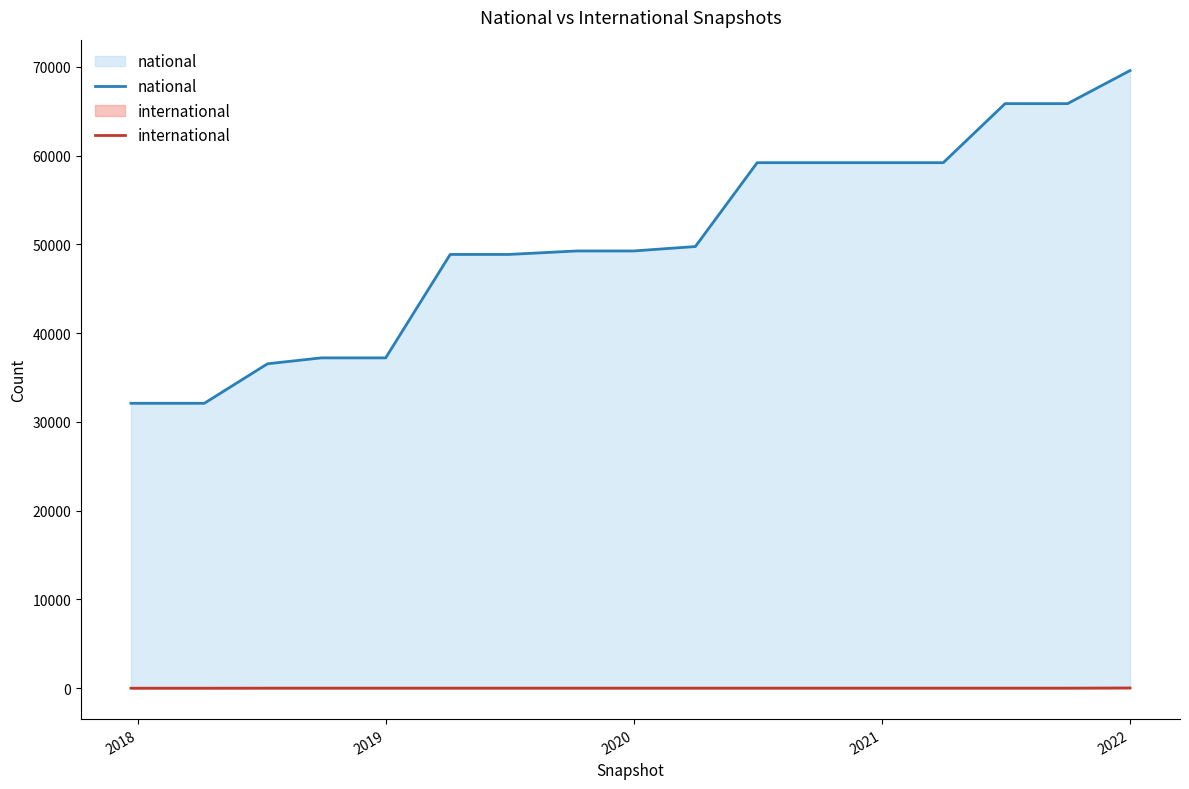

The international series shows 29 at 2022. True or false?

True